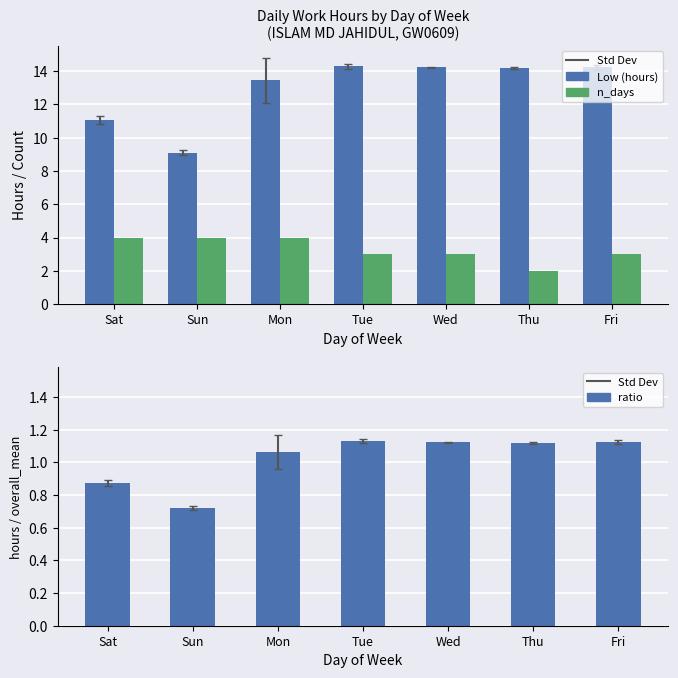

How many values in the Low (hours) series exceed 14?

4